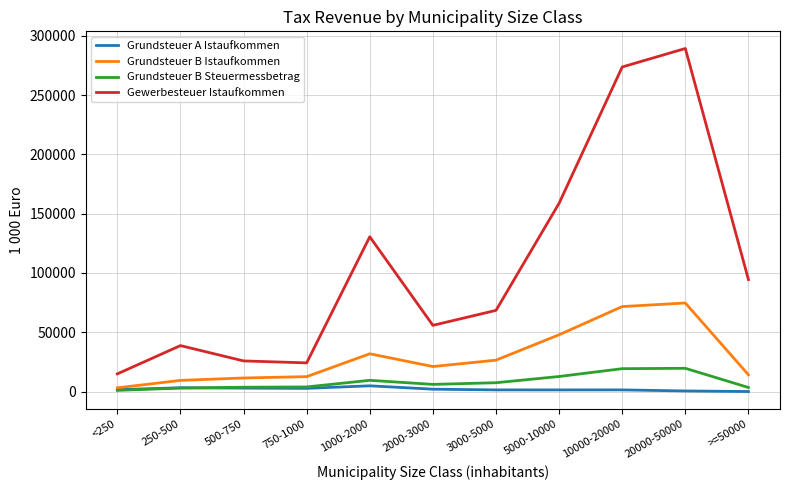

Which series has the widest spread of values?

Gewerbesteuer Istaufkommen